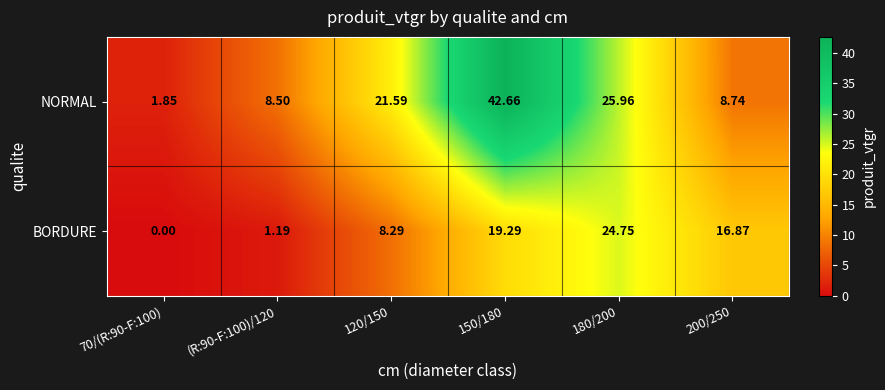

Which series changed the most between 70/(R:90-F:100) and 150/180?

NORMAL